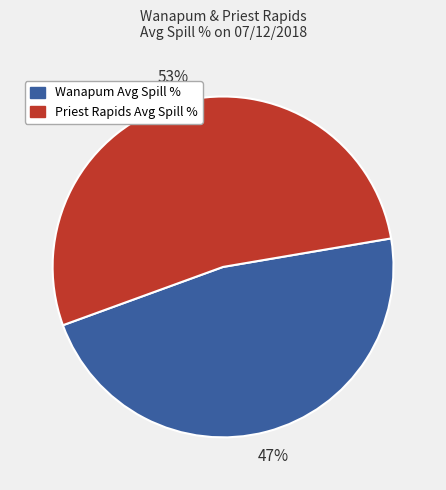

Which category accounts for the majority?

Priest Rapids Avg Spill %